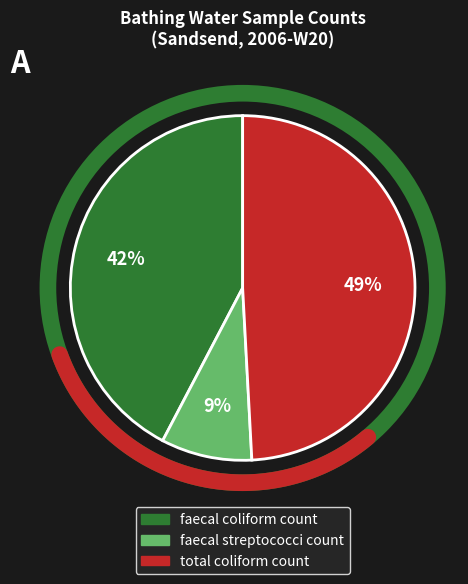

To the nearest percent, what percentage of the pie is total coliform count?

49%